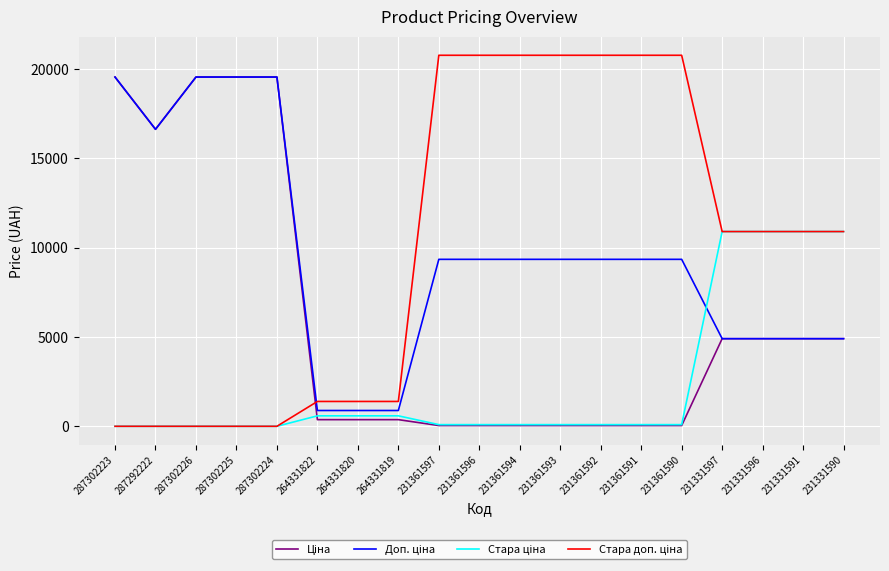

Read the Доп. ціна value at 231361591.

9342.0